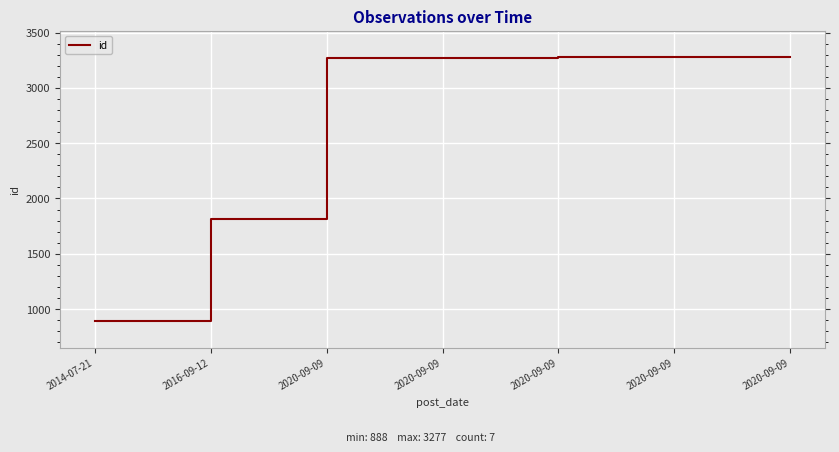

What is the difference between the second highest and minimum values?

2388